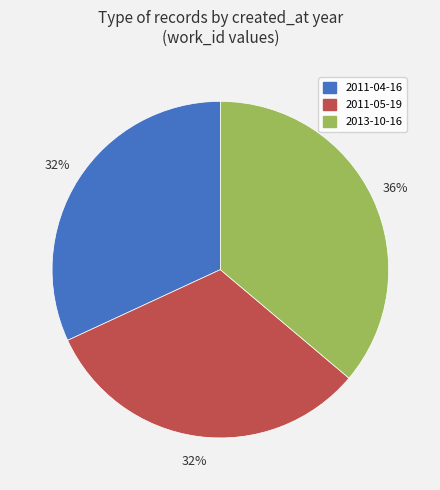

Is the sum of 2011-04-16 and 2013-10-16 greater than half?

Yes